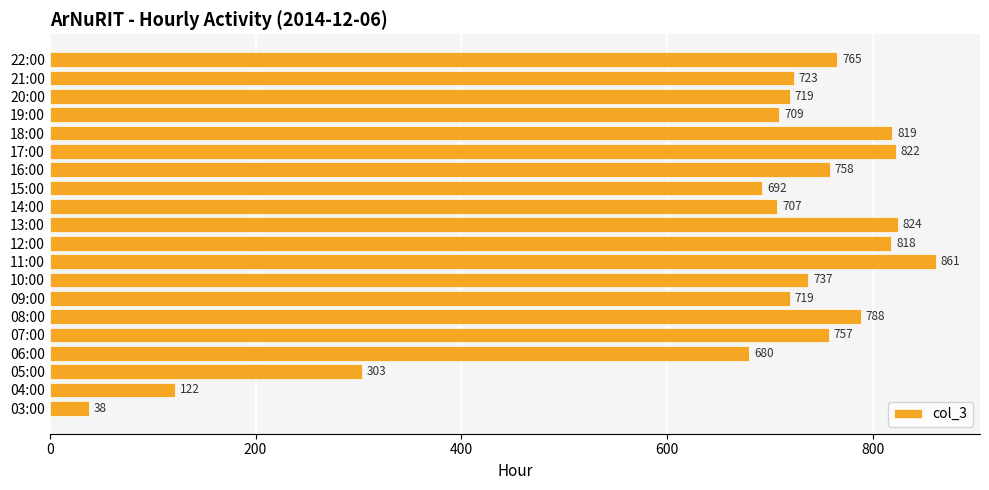

Which label corresponds to the largest value in the chart?

11:00